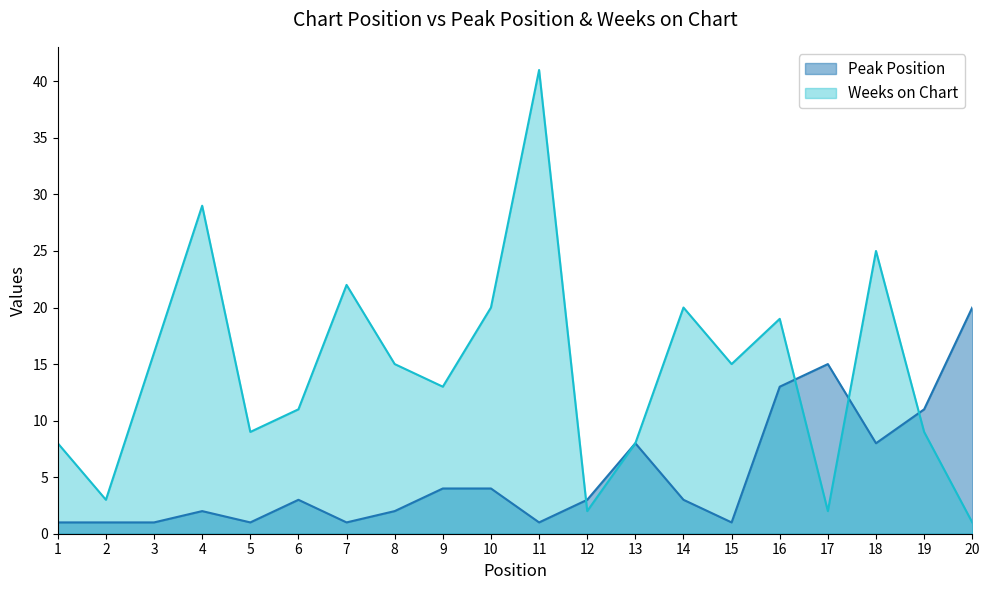

At which category does Peak Position reach its first local peak?

4